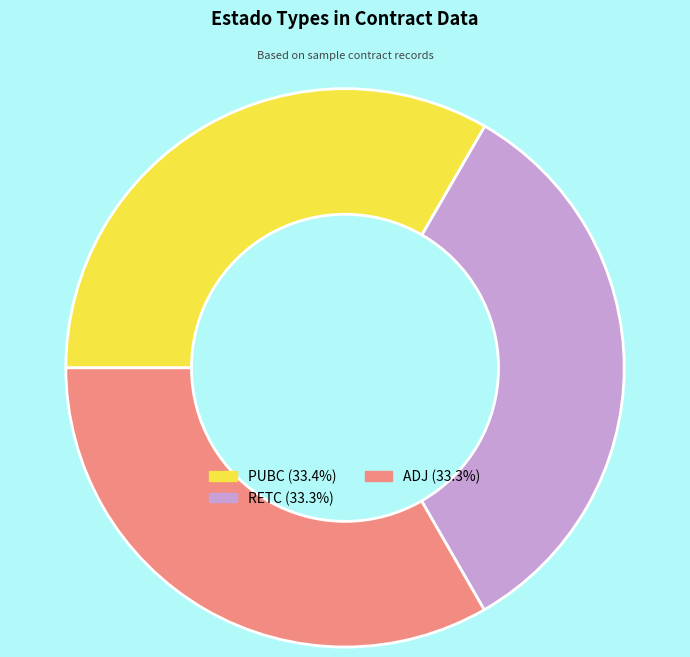

How many segments does this pie chart have?

3